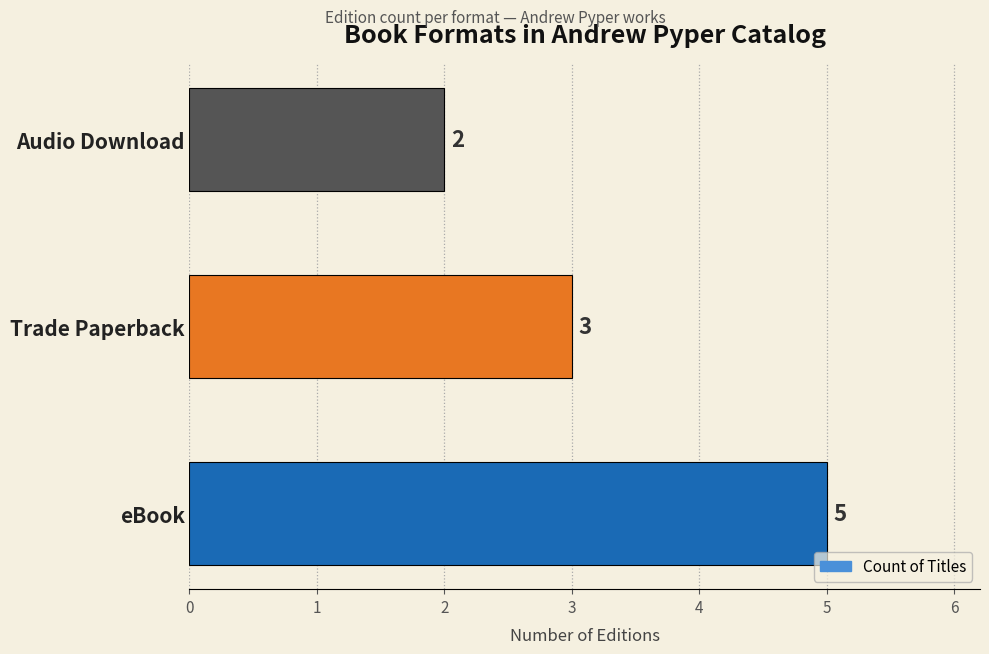

List the labels in order of value, smallest first.

Audio Download, Trade Paperback, eBook